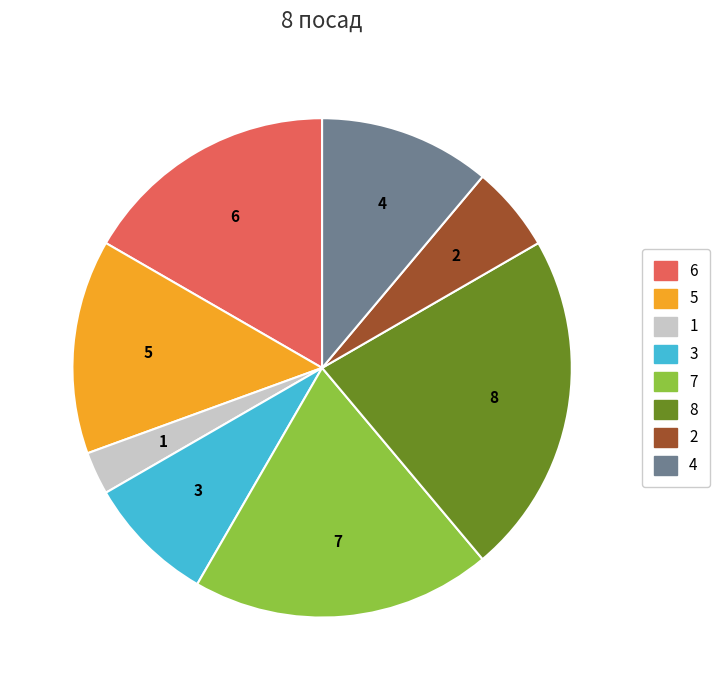

Is there a majority slice in this chart?

No